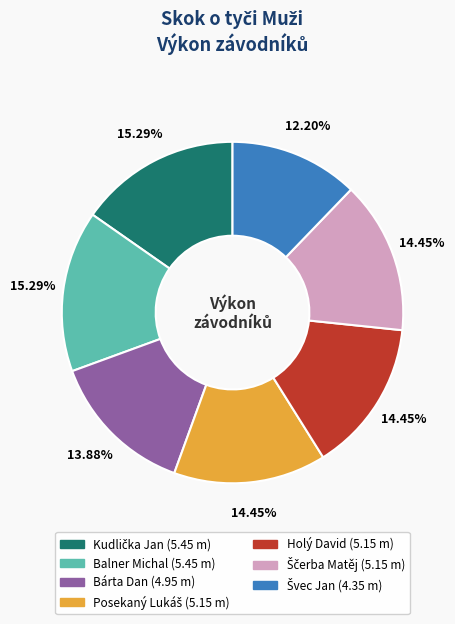

Which has a higher value, Balner Michal or Holý David?

Balner Michal